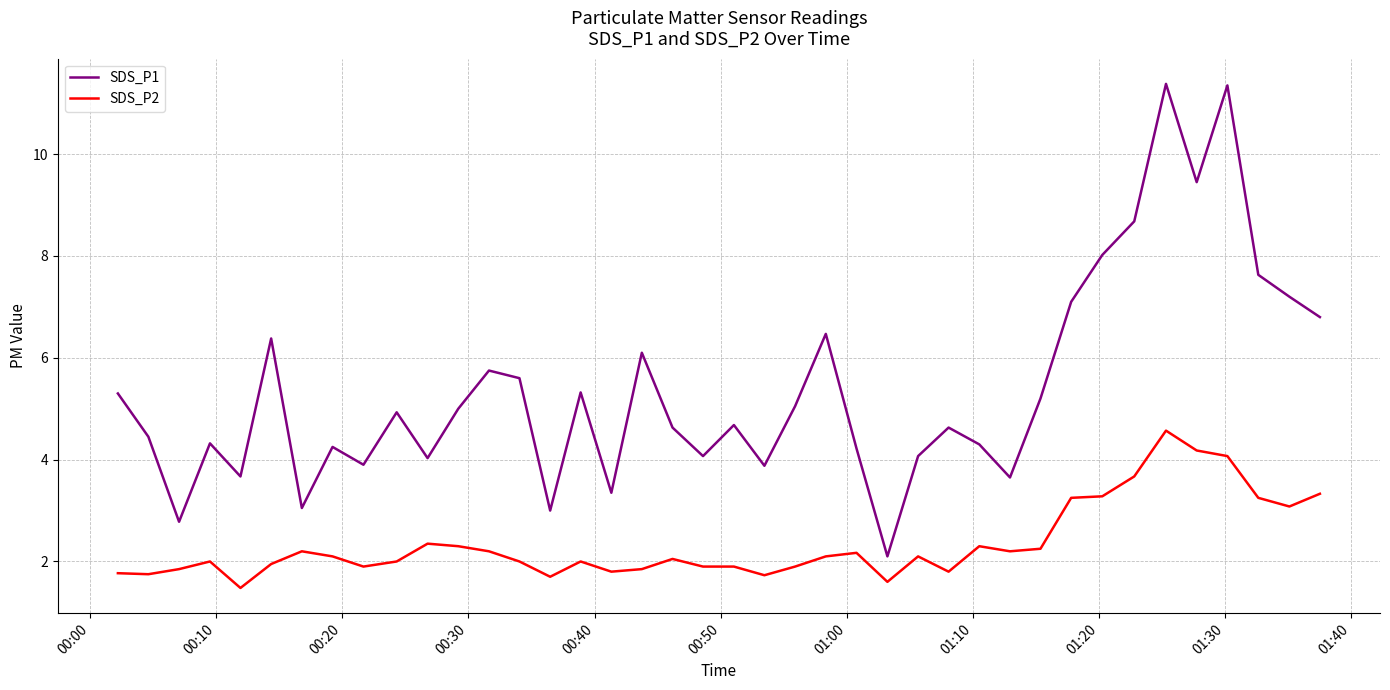

Which series has the largest total across all categories?

SDS_P1